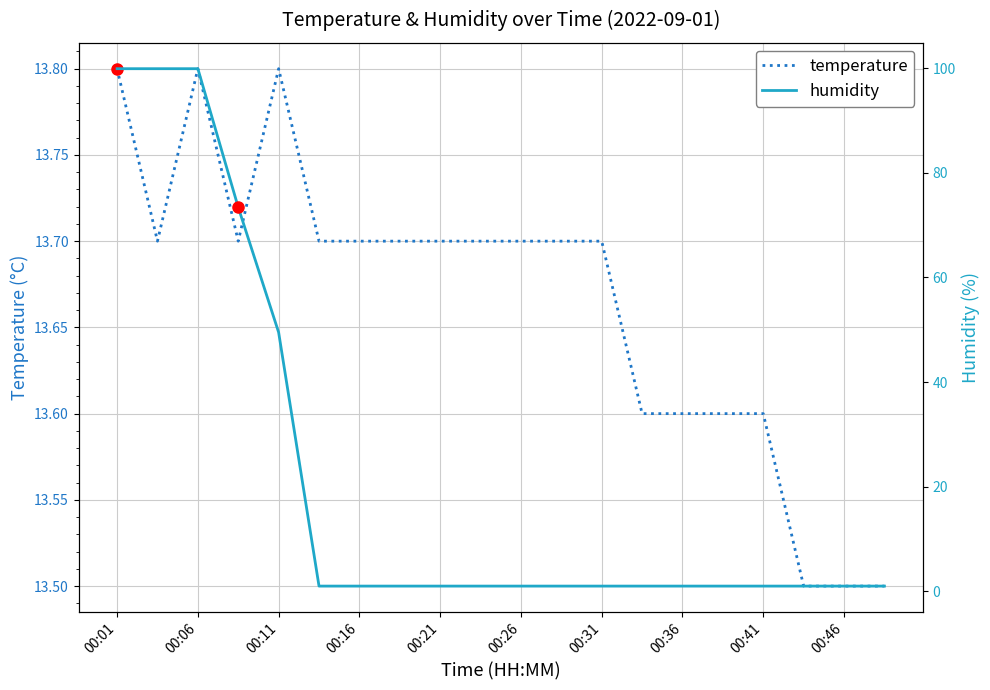

What is the maximum value for temperature?

13.8